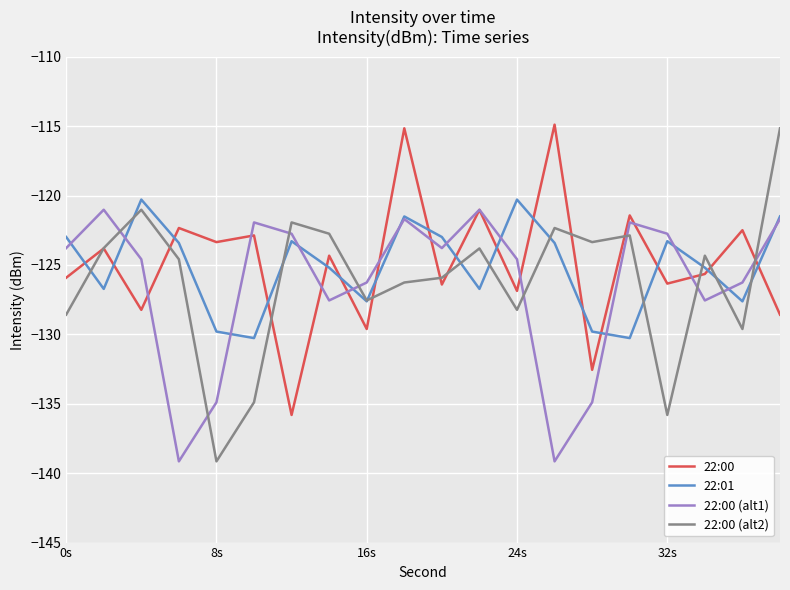

What is the greatest value displayed?

-114.9